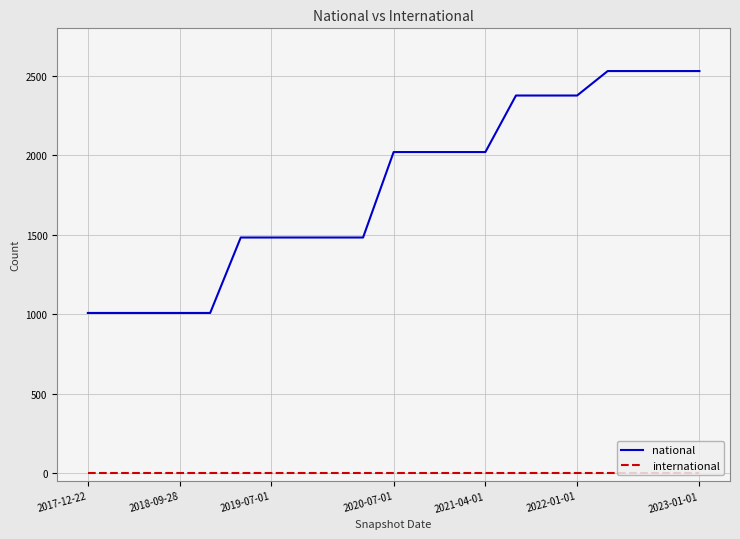

Count the national values in the range 1483 to 2377.

12